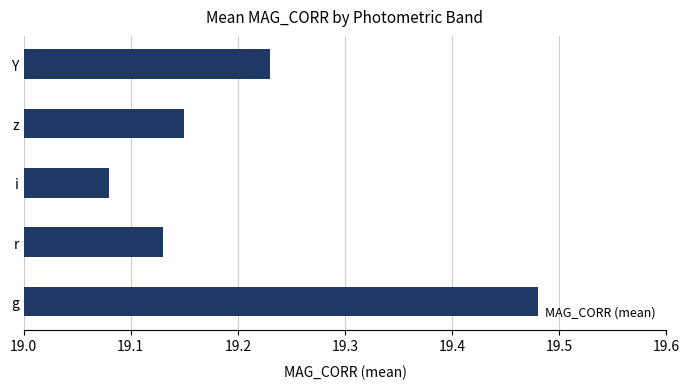

List the labels in order of value, smallest first.

i, r, z, Y, g